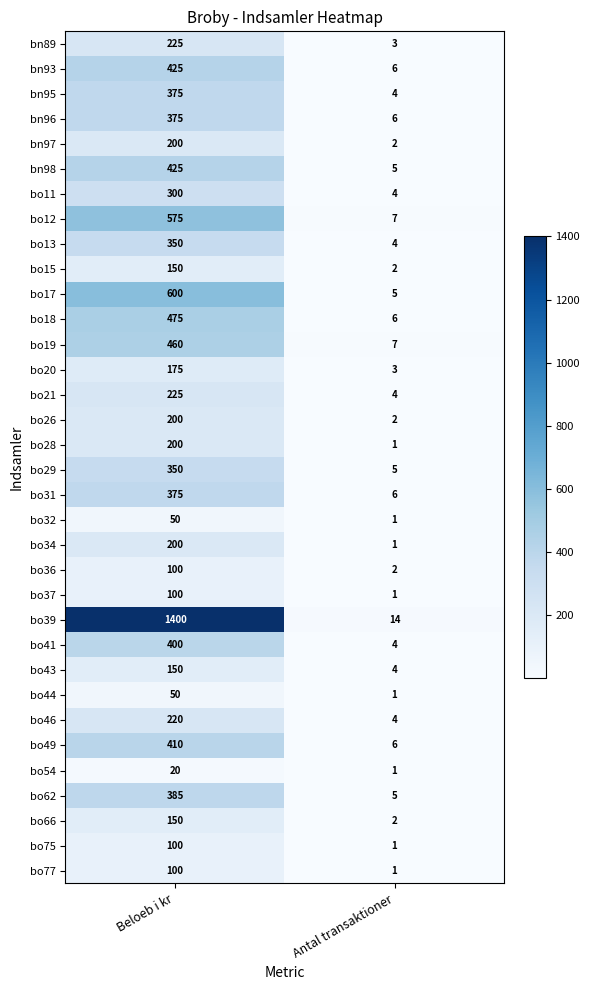

Which series has the widest spread of values?

bo39